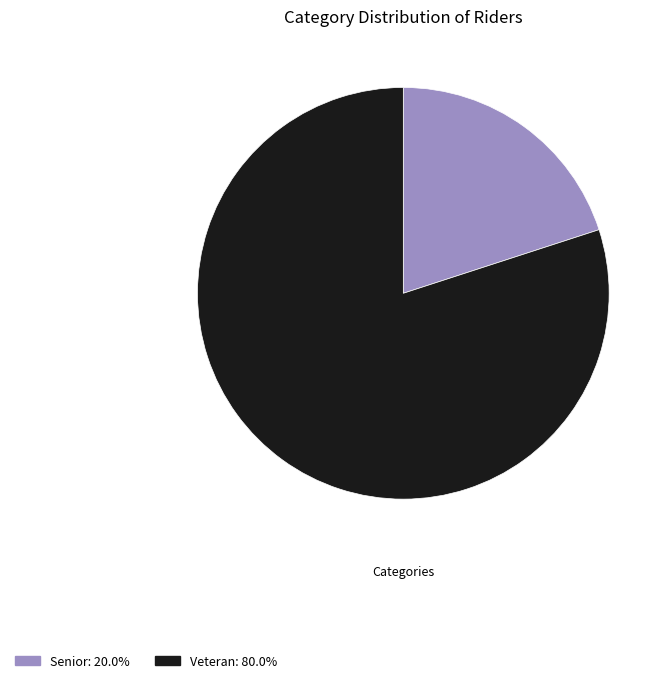

Which category accounts for the majority?

Veteran